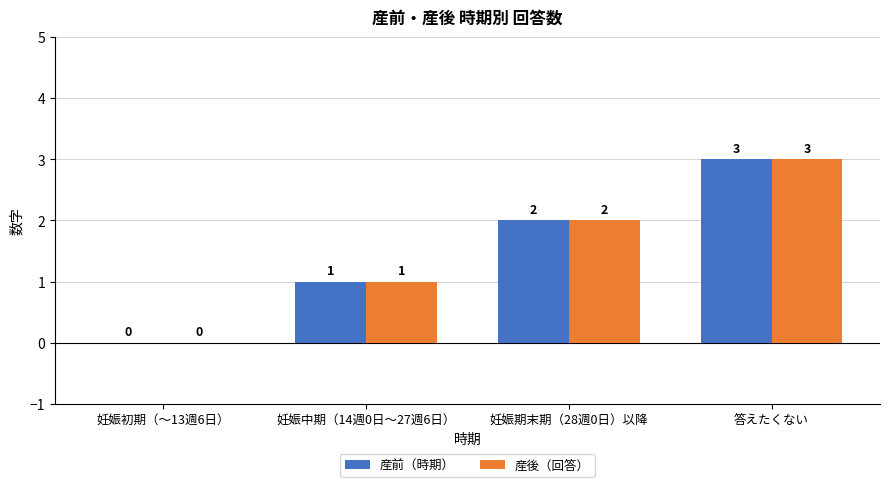

How many groups of bars are there?

4